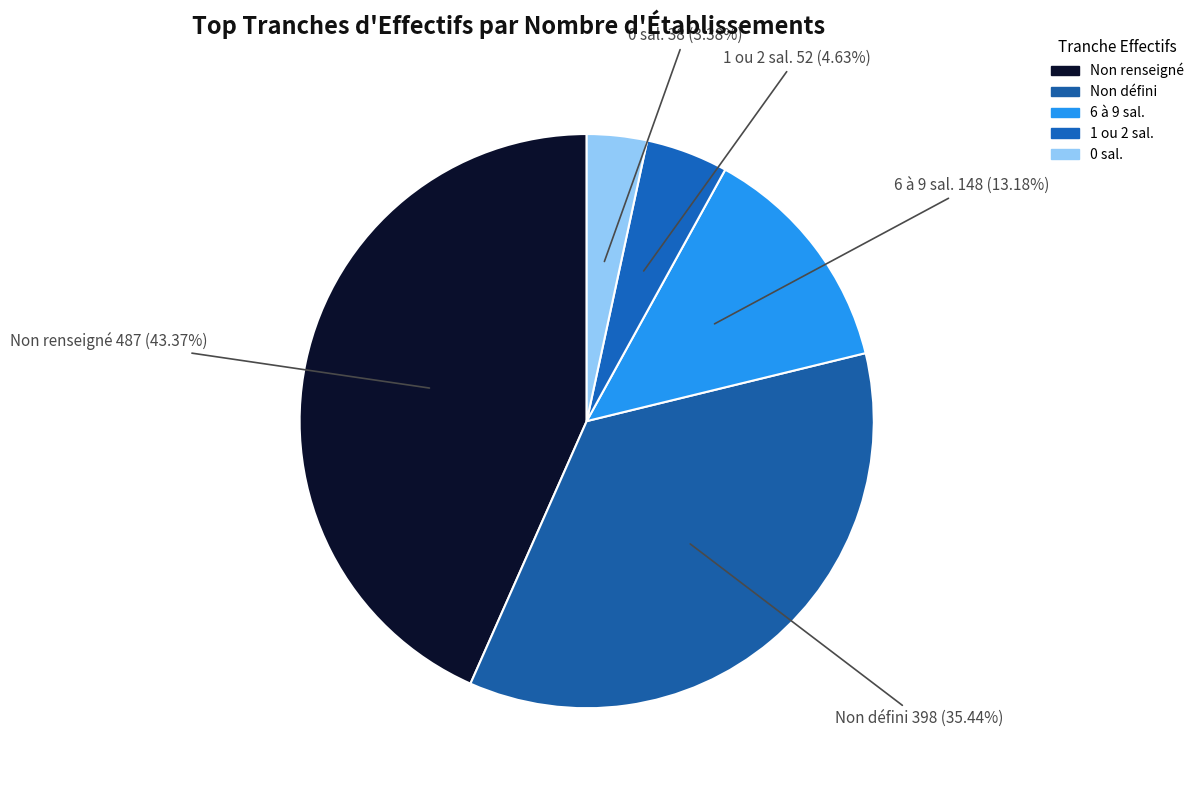

Does any single category account for the majority?

No